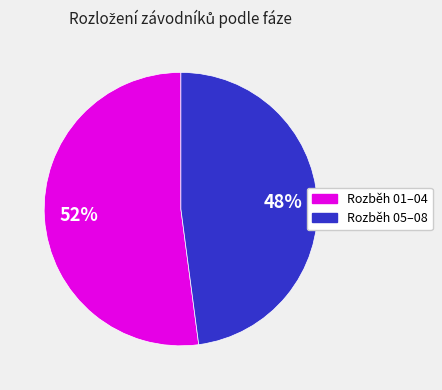

Is there a majority slice in this chart?

Yes